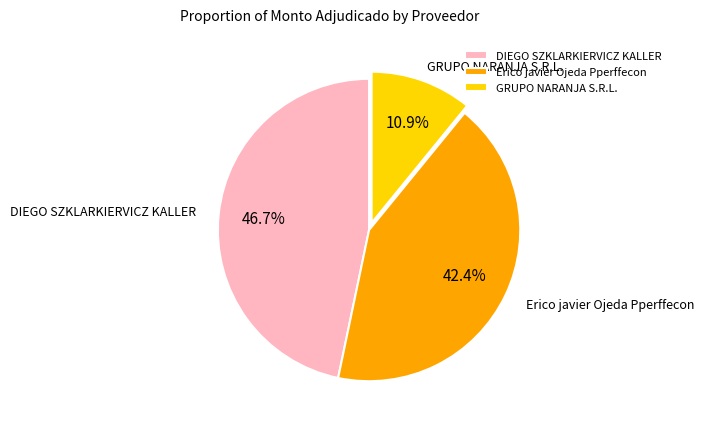

What percentage is the Erico javier Ojeda Pperffecon slice, to the nearest percent?

42%